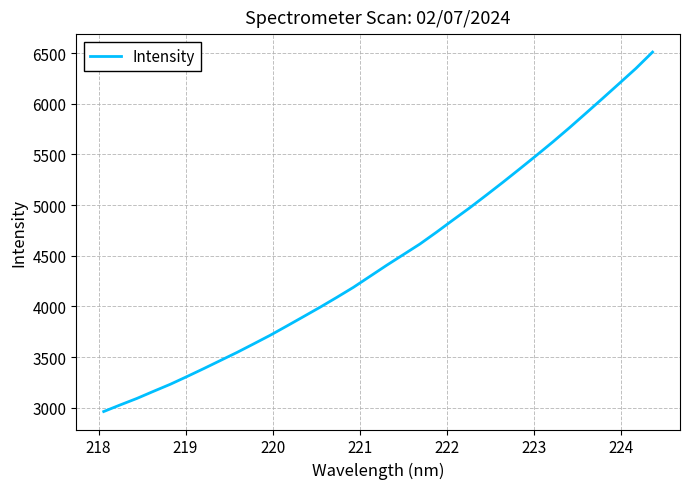

Reading left to right, list all the values displayed in this chart.

2962.8	3028.7	3092.6	3163.0	3231.9	3308.0	3385.9	3465.8	3545.6	3630.0	3715.5	3806.9	3899.4	3992.5	4089.2	4188.5	4297.2	4406.1	4511.0	4616.0	4733.1	4854.4	4973.8	5099.2	5226.5	5357.0	5489.4	5624.3	5764.1	5908.6	6054.2	6201.4	6349.3	6510.3